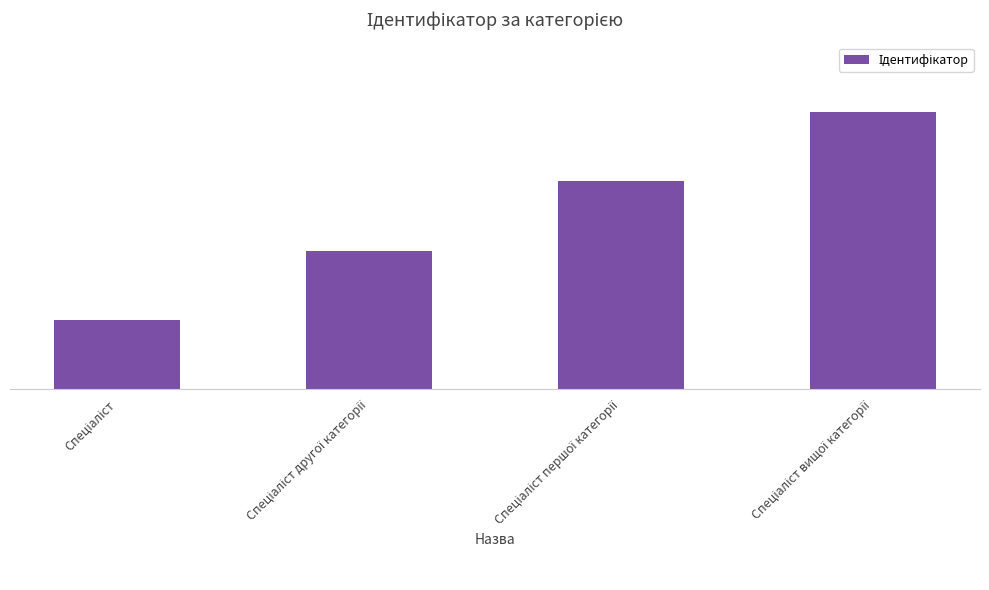

What is the greatest value displayed?

4